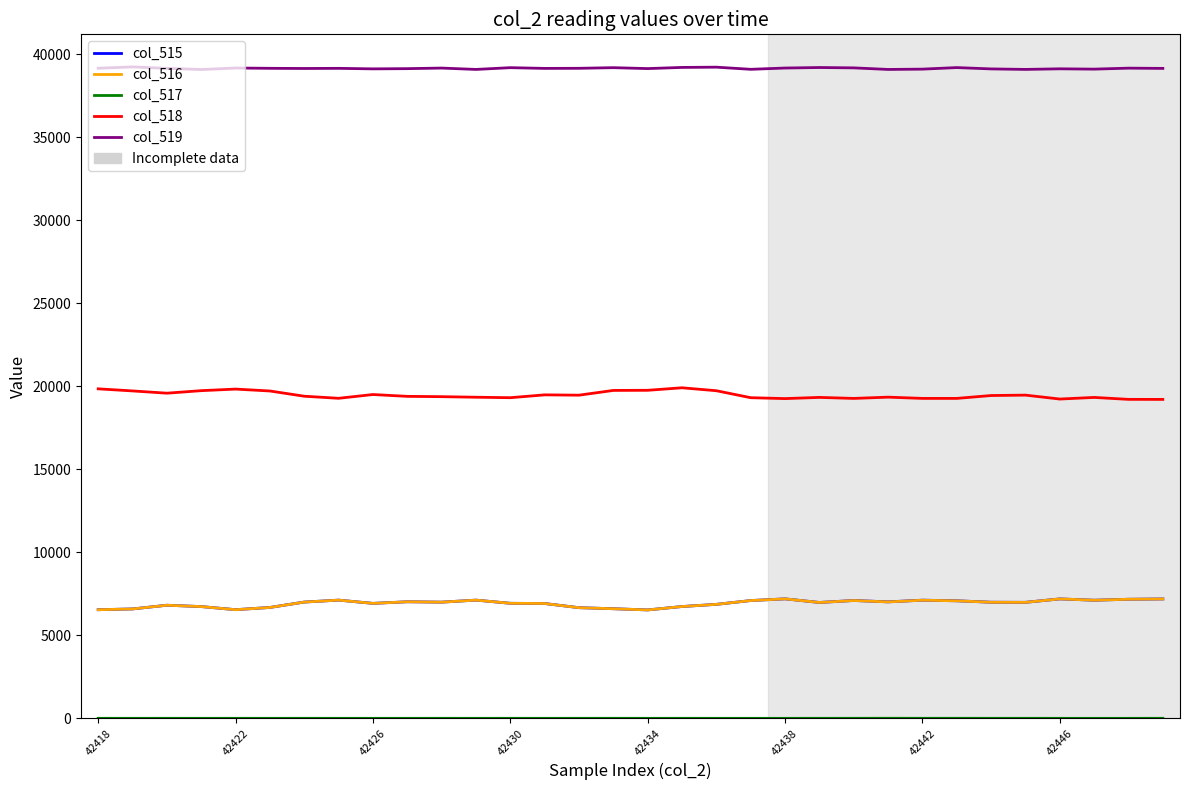

What is the maximum value shown in the chart?

39230